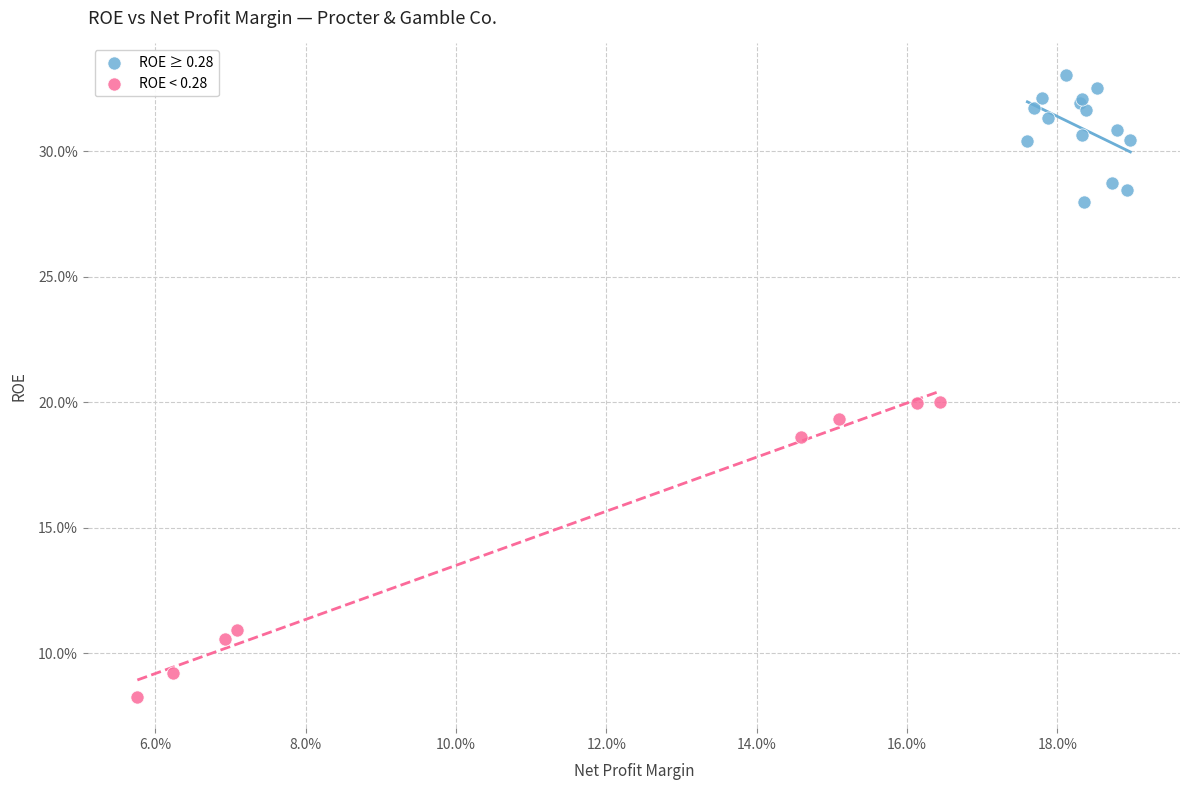

What are all the series names shown in the legend?

ROE ≥ 0.28, ROE < 0.28